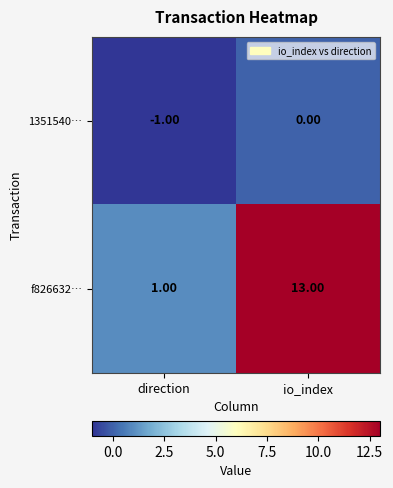

Which category has the lowest value across all series?

direction